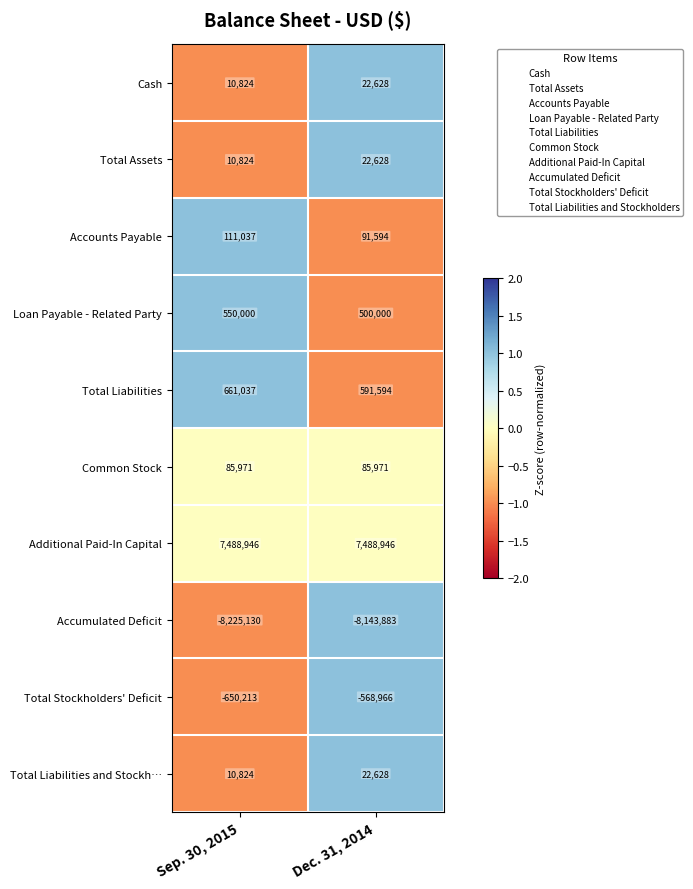

At which label is Total Assets closest to 16726?

Sep. 30, 2015